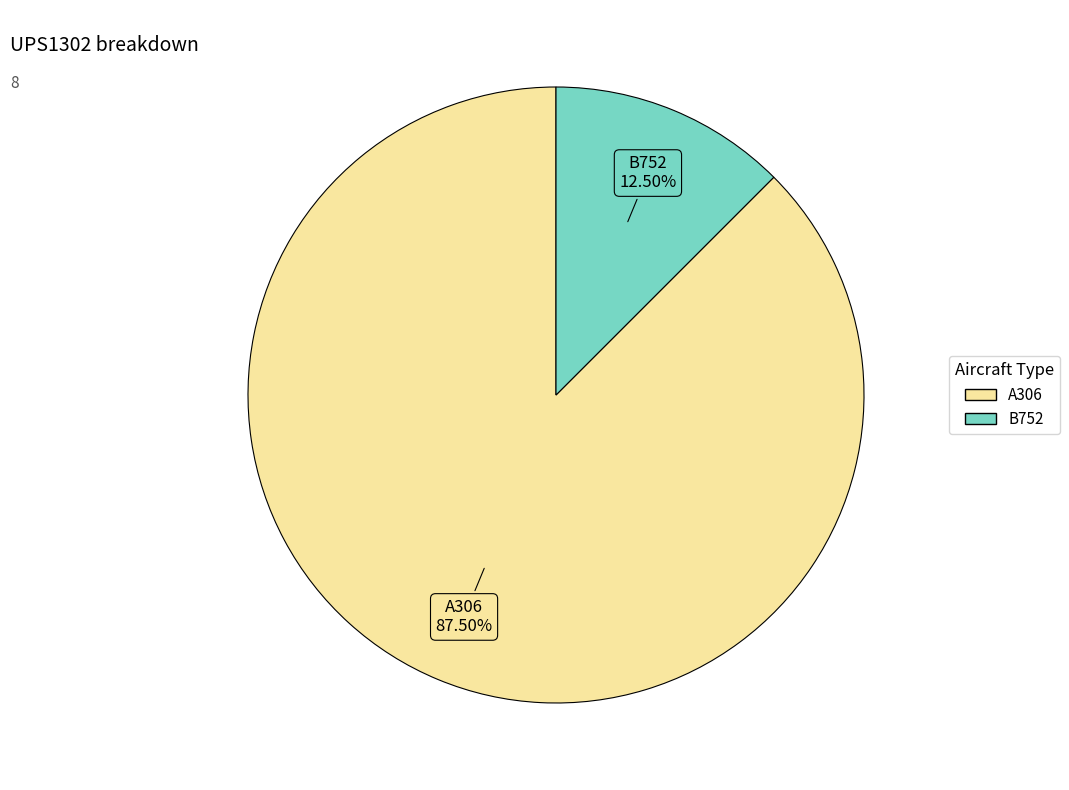

Count the number of slices in the pie.

2